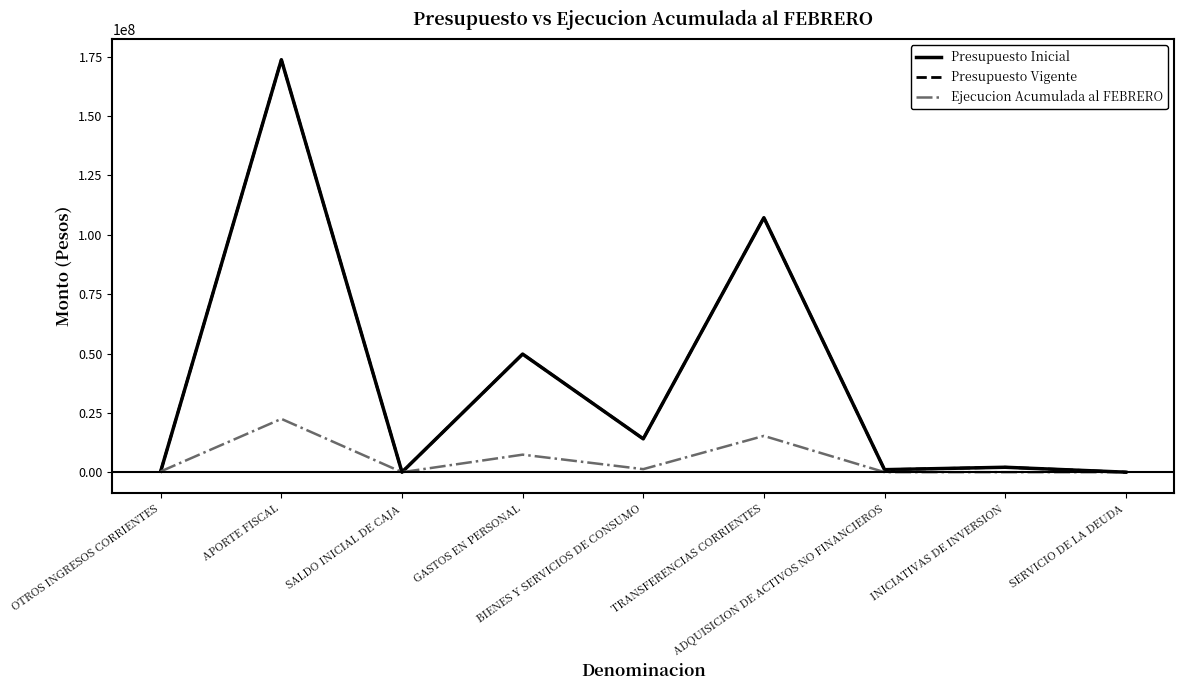

What position from the left is BIENES Y SERVICIOS DE CONSUMO?

5